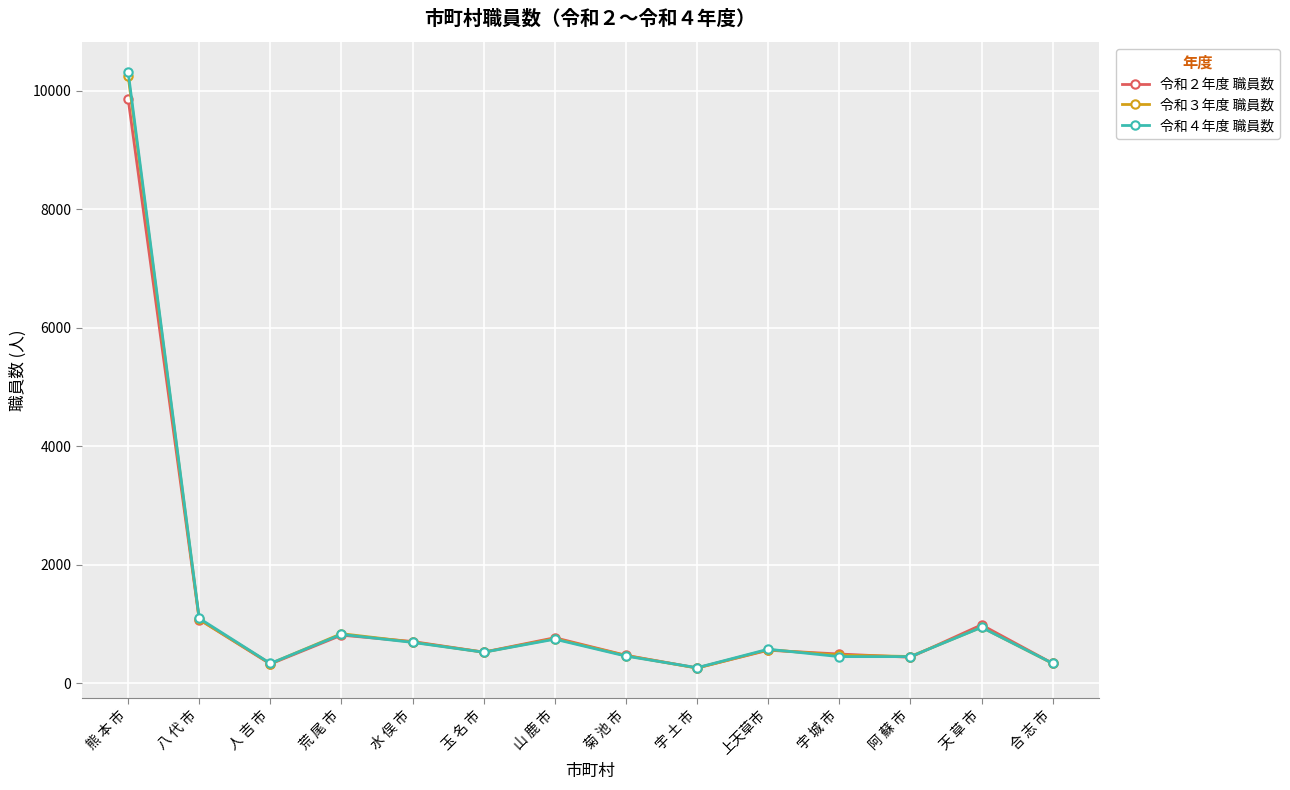

In 令和３年度 職員数, how many points are higher than both neighbors (excluding endpoints)?

4